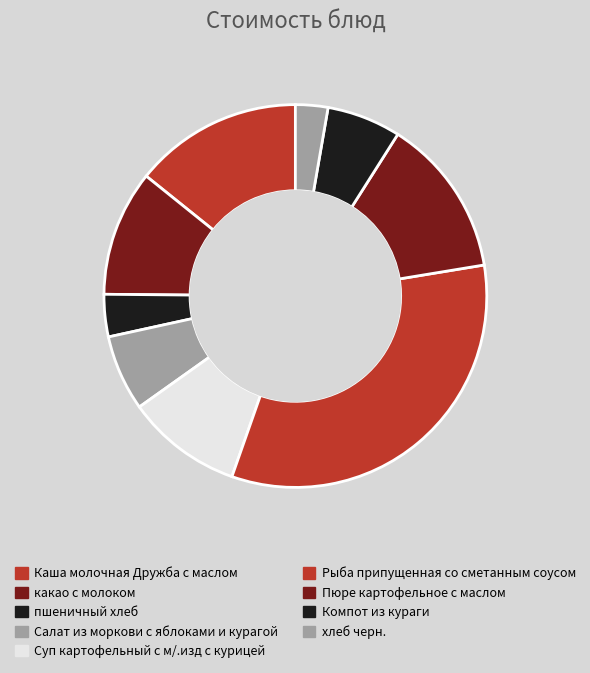

What is the ratio of the value at Рыба припущенная со сметанным соусом to the value at Суп картофельный с м/.изд с курицей?

3.4